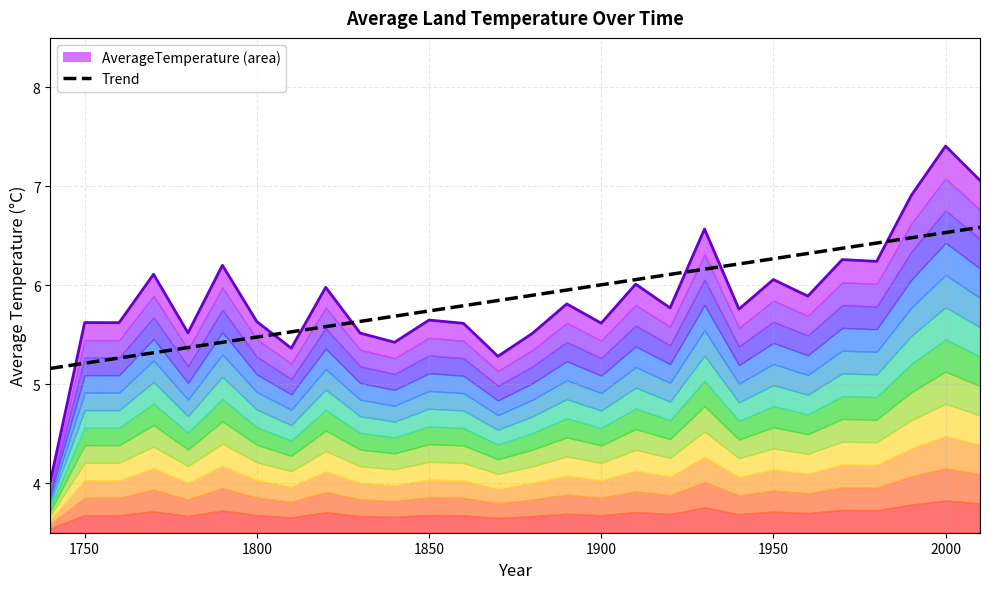

True or false: there are more than 0 points higher than both neighbors.

False